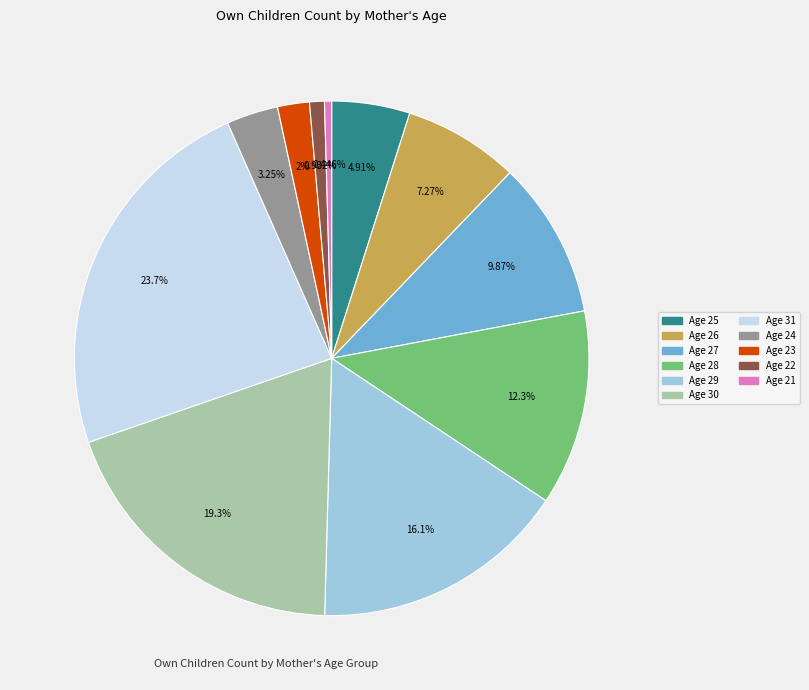

To the nearest percent, what is the average slice percentage?

9%